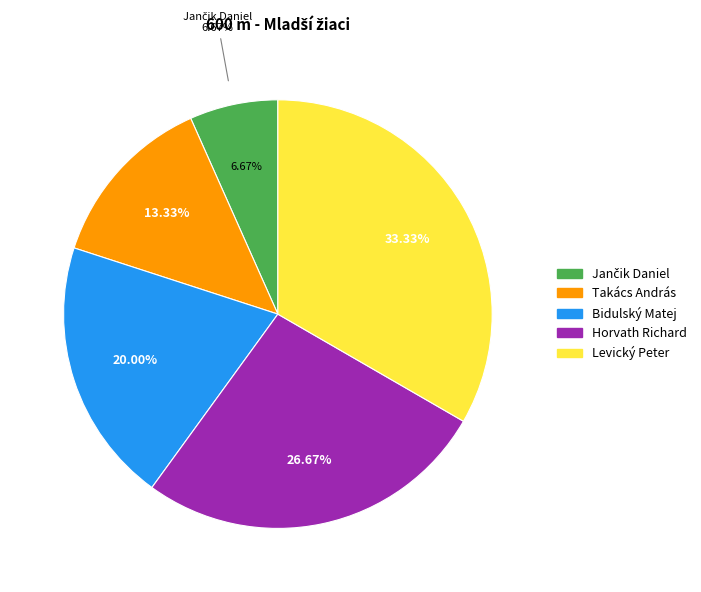

Which has a higher value, Levický Peter or Horvath Richard?

Levický Peter